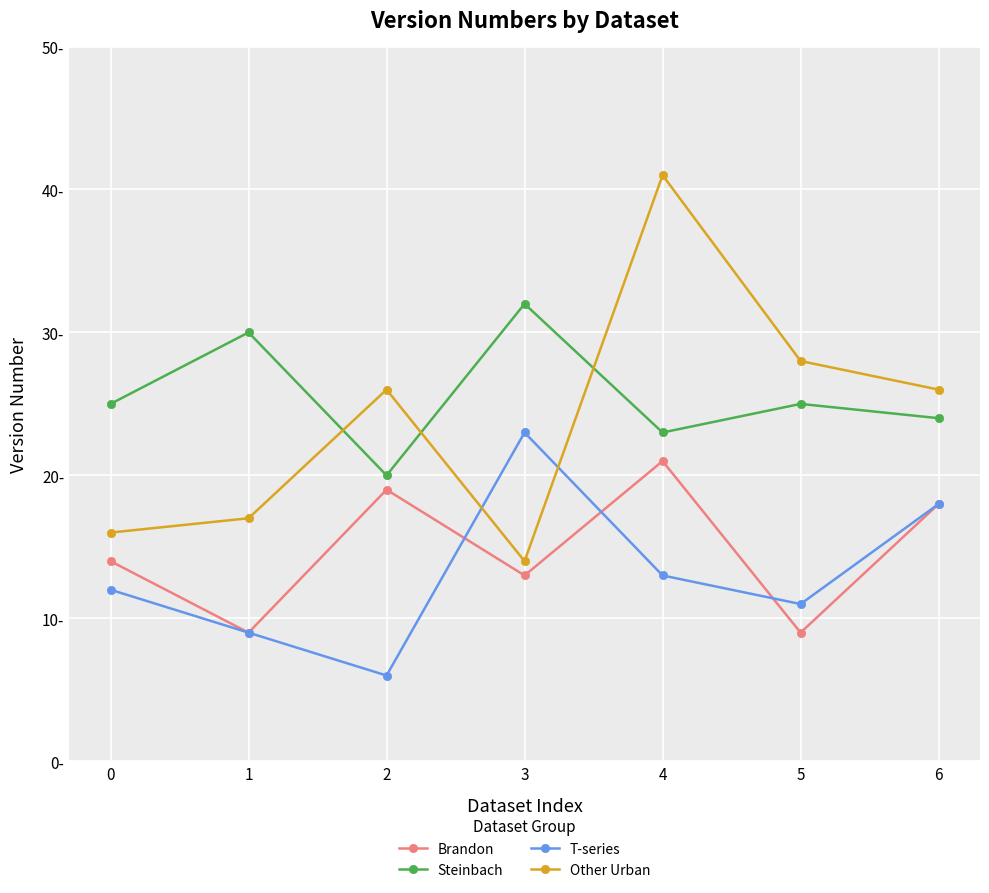

What are all the series names shown in the legend?

Brandon, Steinbach, T-series, Other Urban